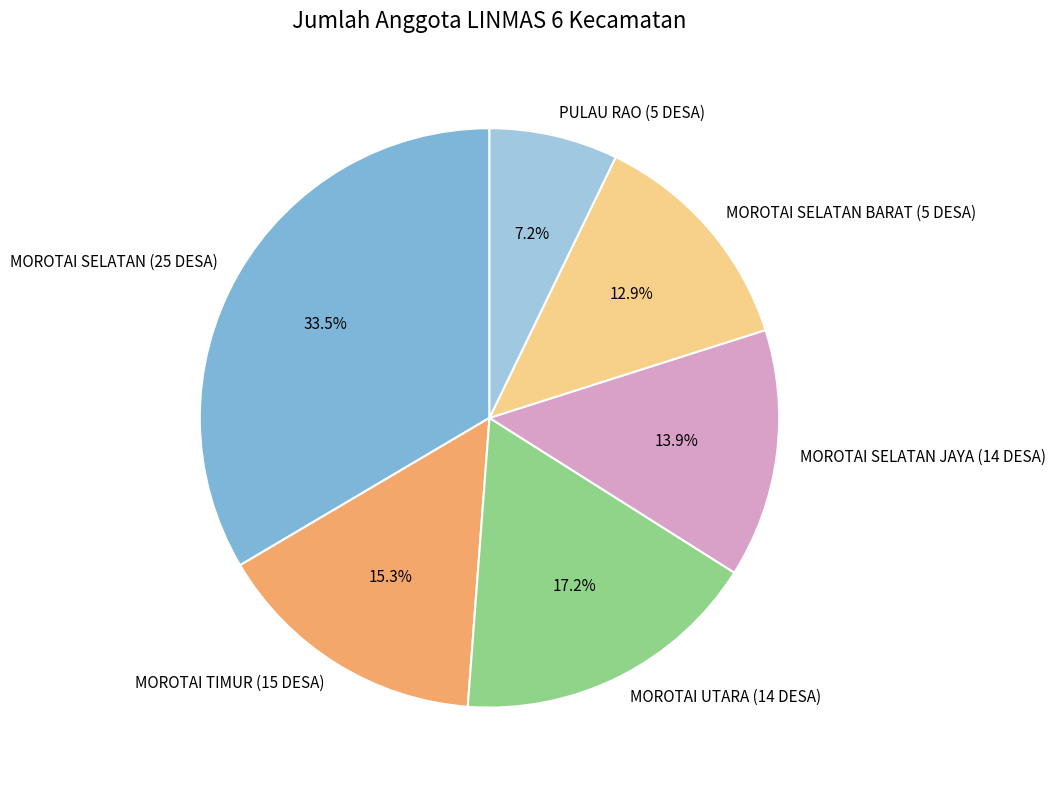

To the nearest percent, what is the average slice percentage?

17%